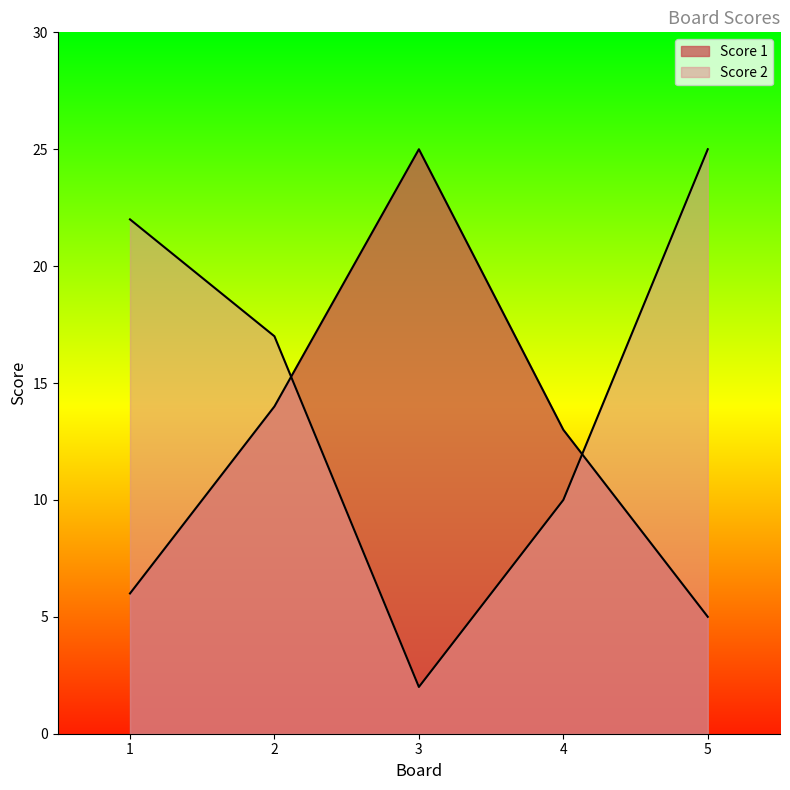

What is the lowest value of the Score 2 series?

2